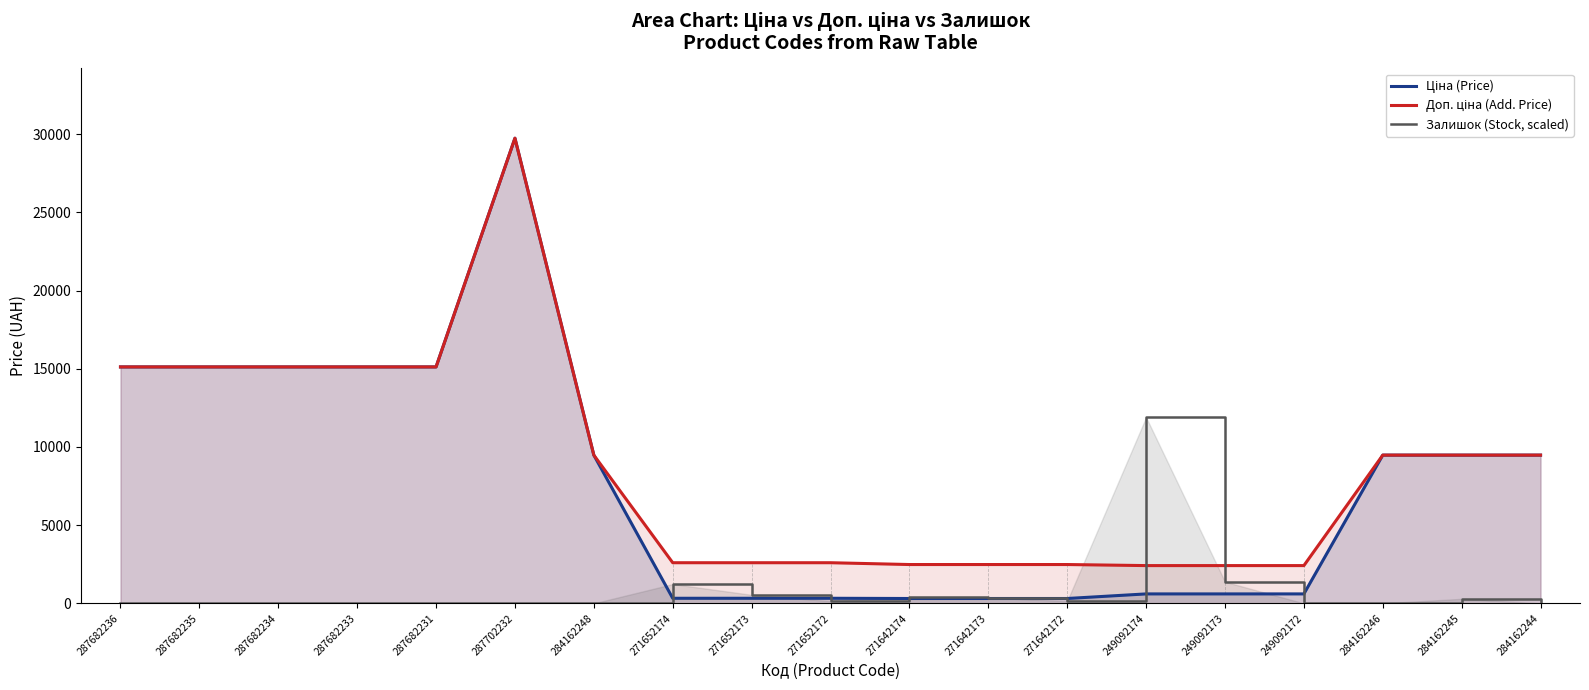

What is the sum of all Залишок (Stock, scaled) values?

16397.3